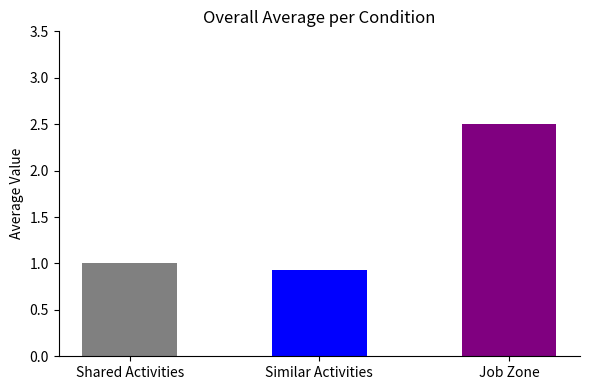

True or false: Similar Activities has a value of 1 at 49-9095.00.

False